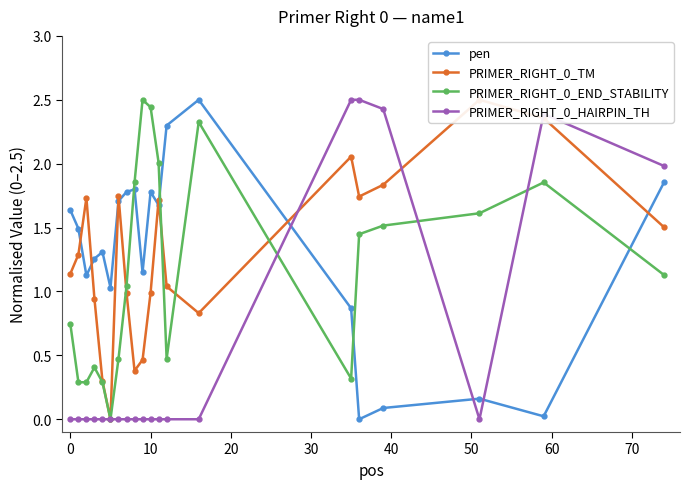

Is this an area chart (filled region under the line)?

No